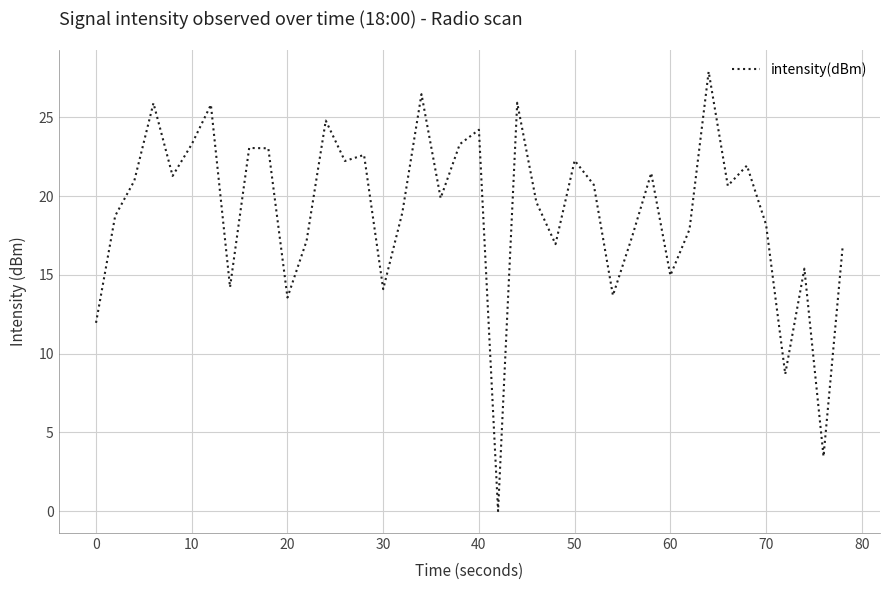

What is the difference between the maximum and minimum values?

27.9